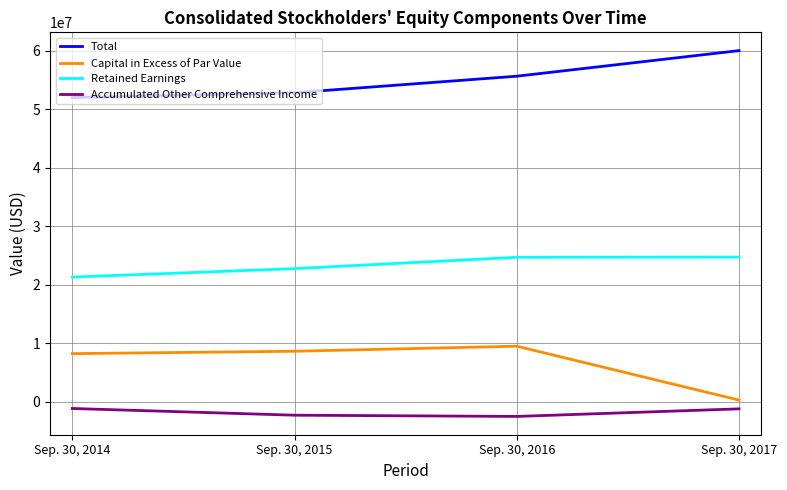

True or false: Capital in Excess of Par Value and Accumulated Other Comprehensive Income cross at least once.

False